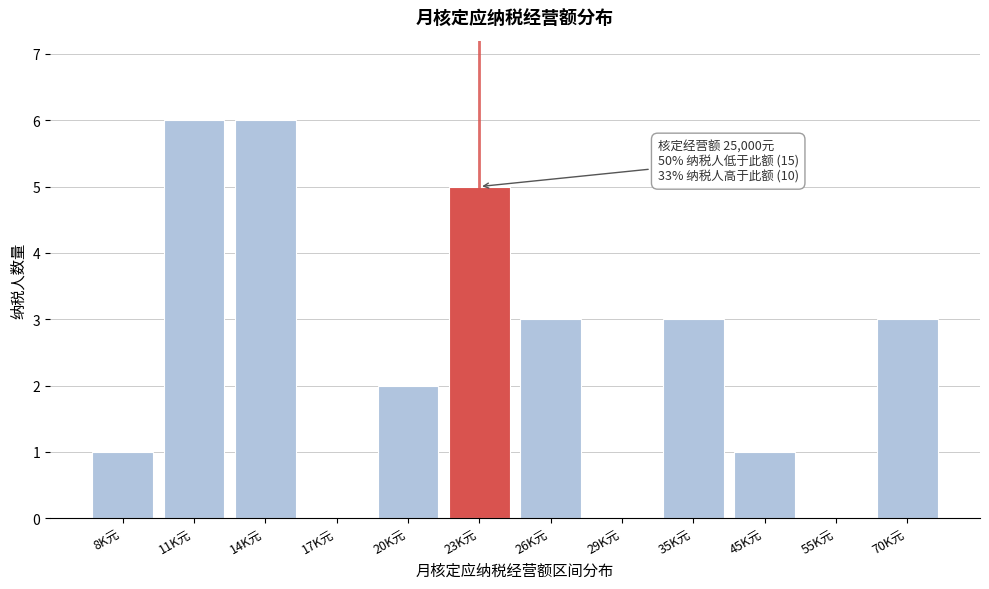

Reading left to right, transcribe all the data shown in this chart.

8K元=1	11K元=6	14K元=6	17K元=0	20K元=2	23K元=5	26K元=3	29K元=0	35K元=3	45K元=1	55K元=0	70K元=3